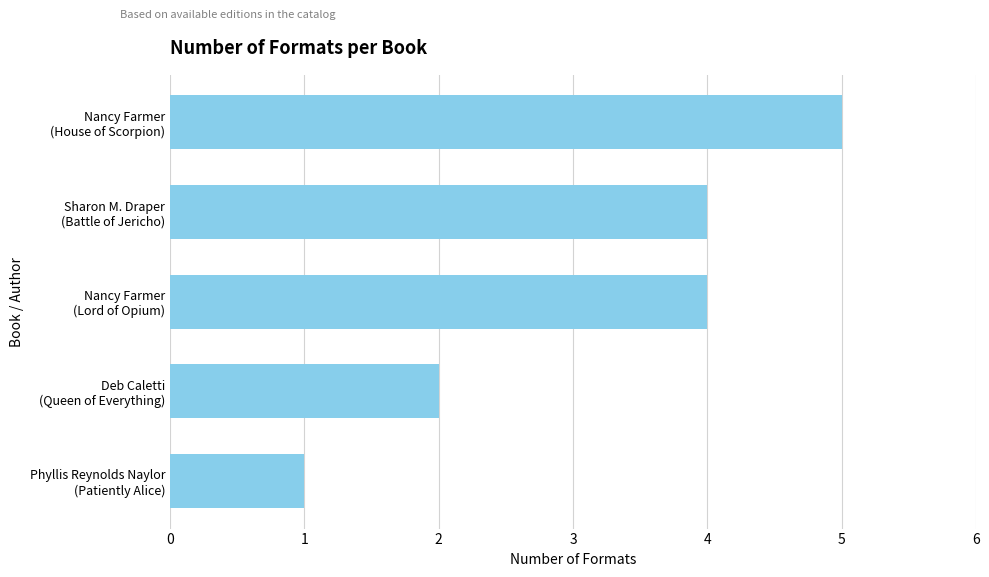

What is the average value?

3